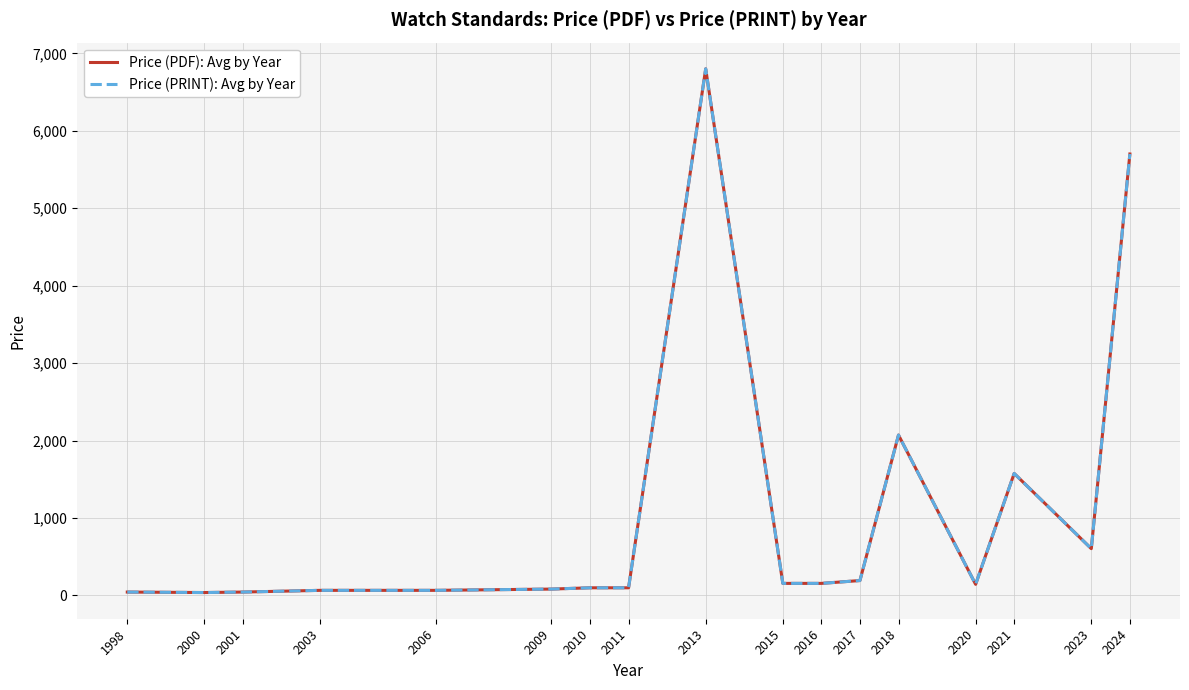

Does the chart display data point markers on the line(s)?

No